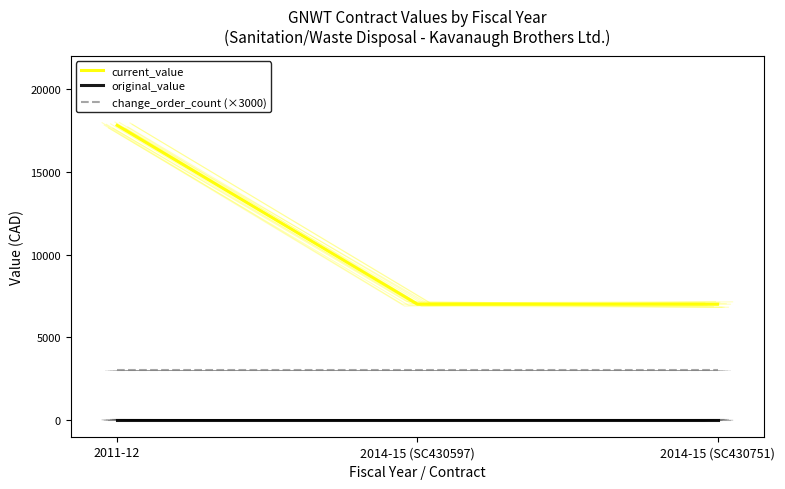

The value of change_order_count (×3000) at 2014-15 (SC430751) is 651. True or false?

False